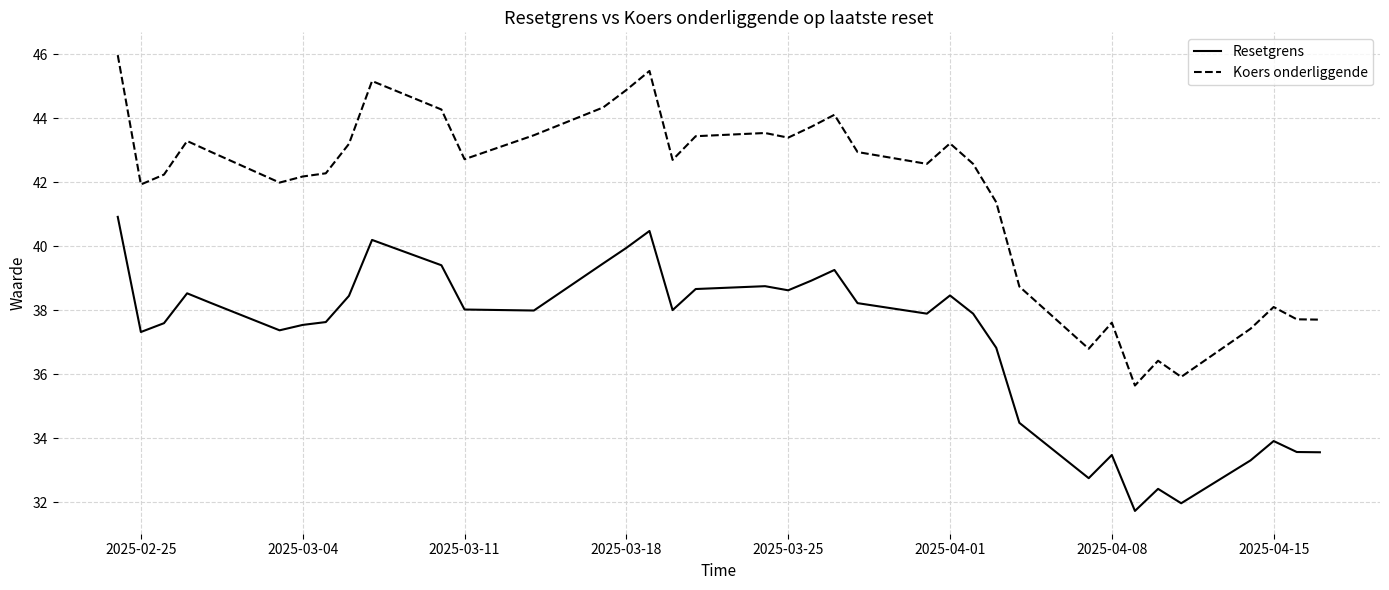

Which series has the largest range (max minus min)?

Koers onderliggende